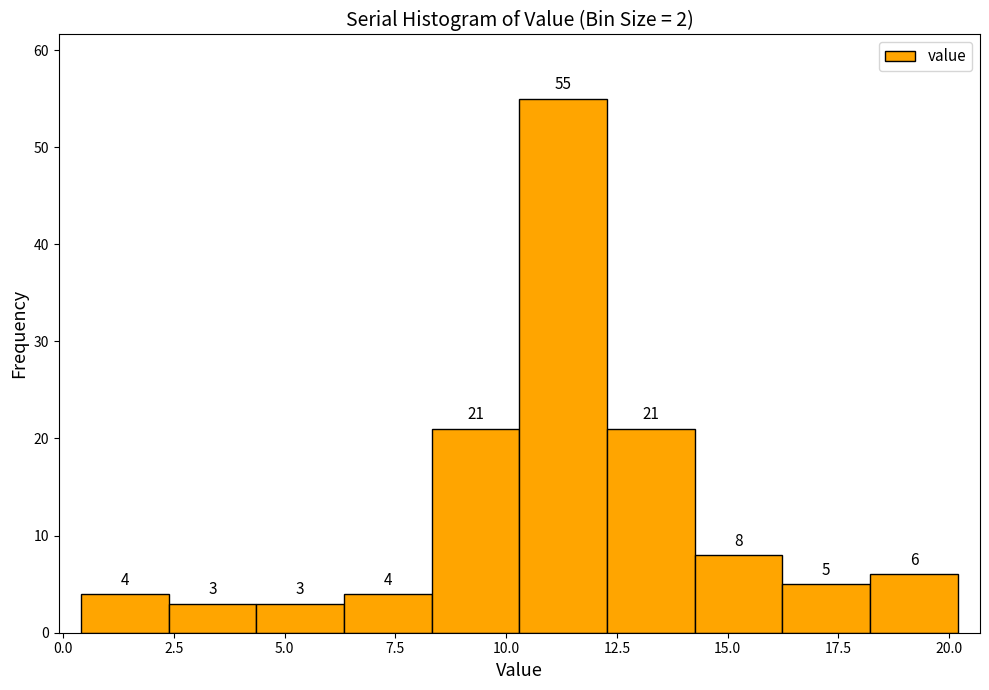

Around what value on the x-axis is the tallest bar? Give the approximate position of its centre, as read against the axis.

11.5